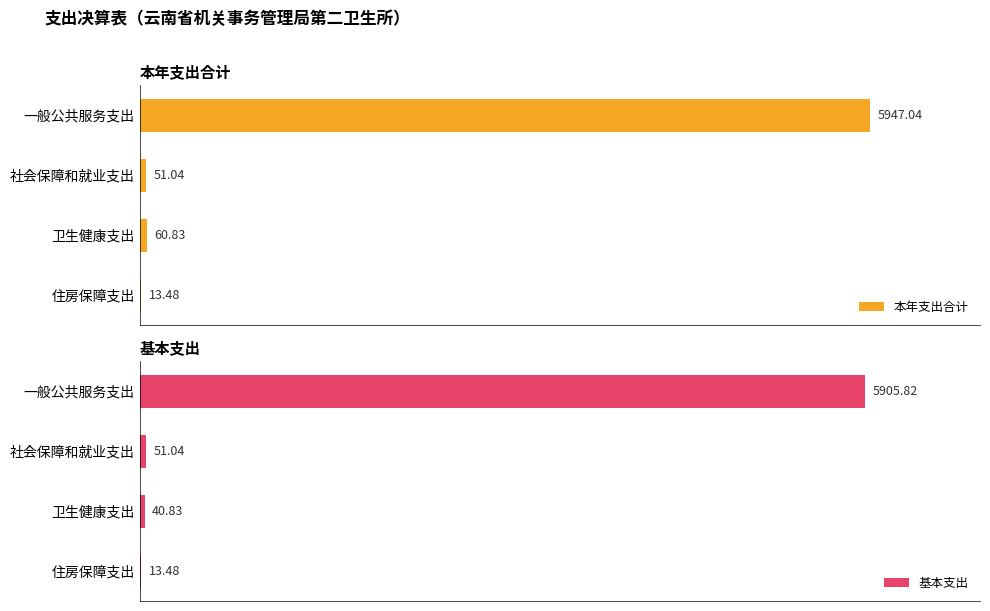

At which label does 本年支出合计 reach its peak?

一般公共服务支出